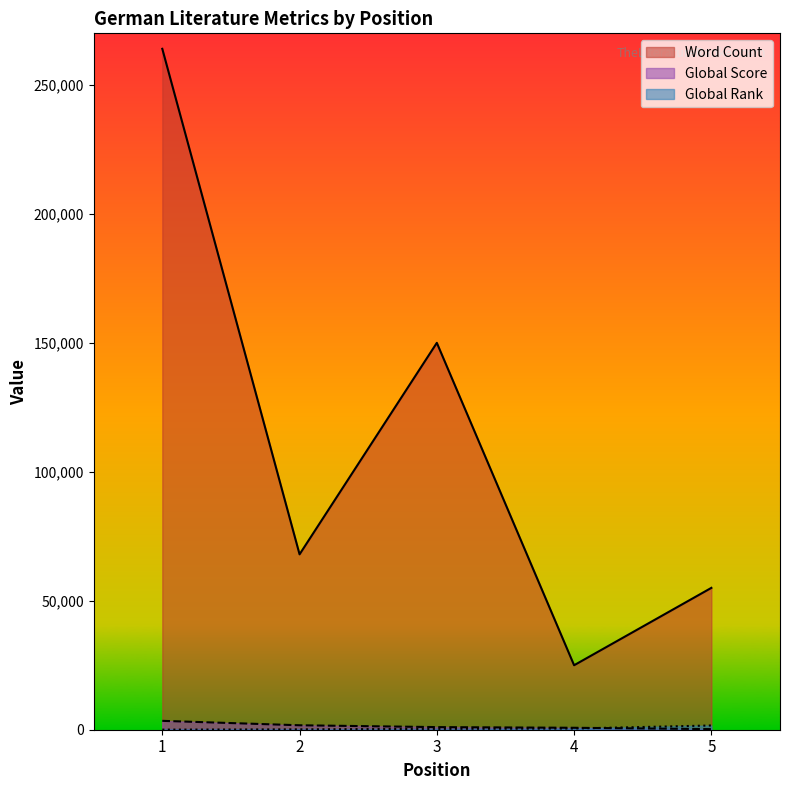

How many data points does each series have?

5